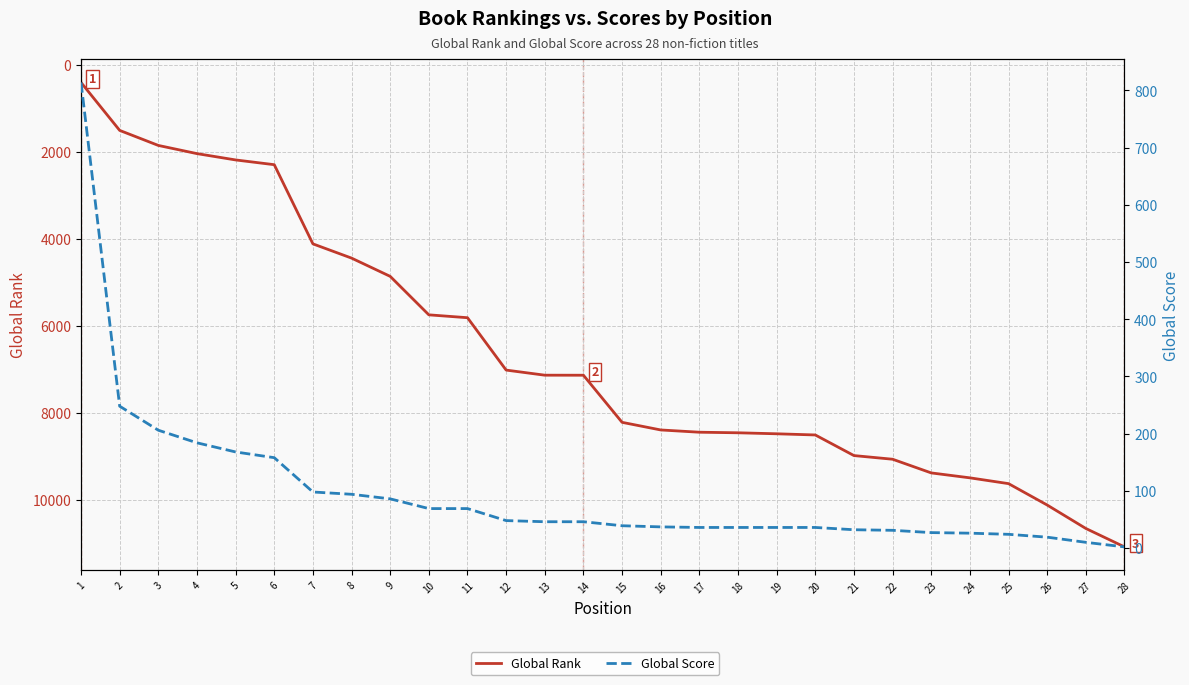

Which has a higher value, 24 or 22?

24